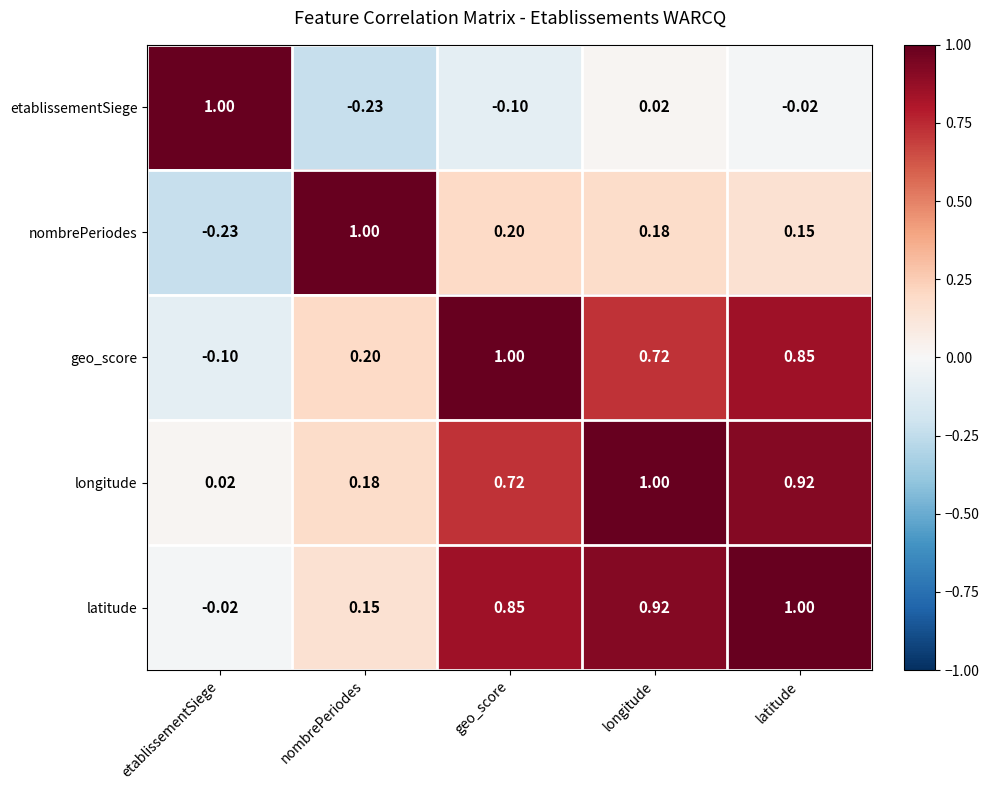

At which label is nombrePeriodes closest to 0?

latitude